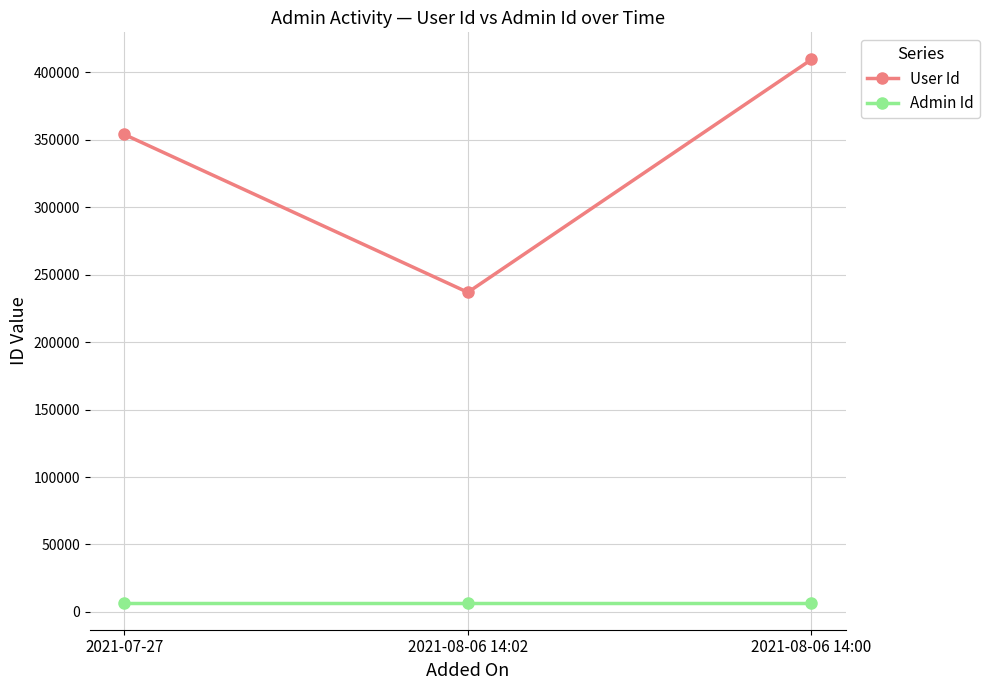

Rank the series by their maximum value, from lowest to highest.

Admin Id, User Id